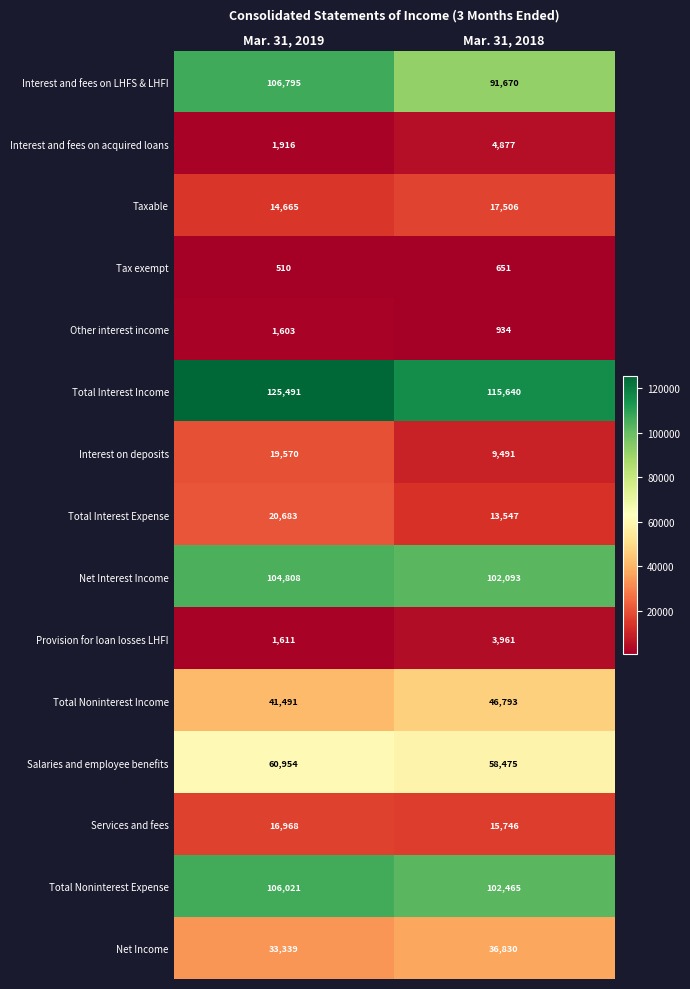

What is the total value across all series at Mar. 31, 2019?

656425